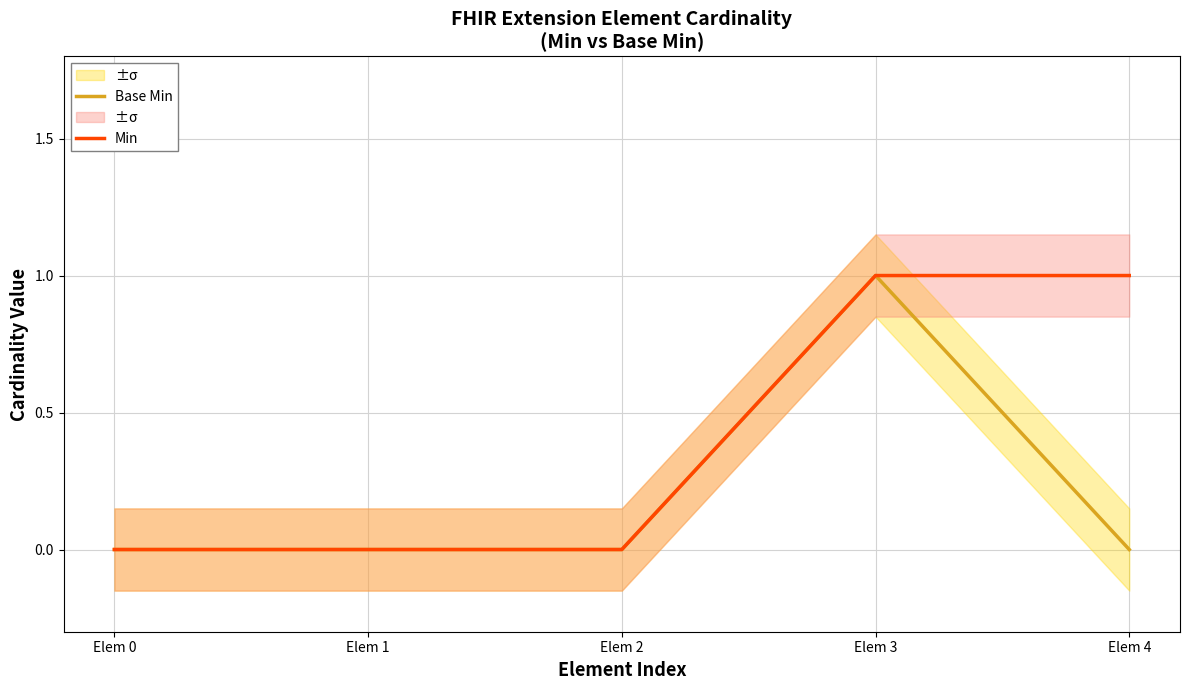

How many values in the Base Min series exceed 0?

1